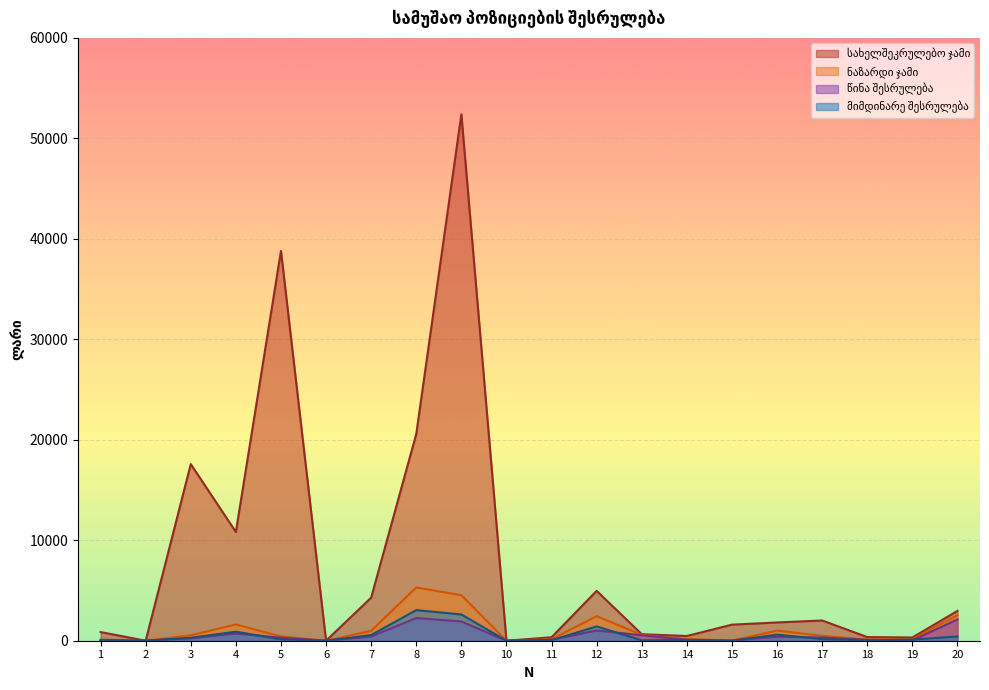

What is the spread (max minus min) of values at 5?

38665.6